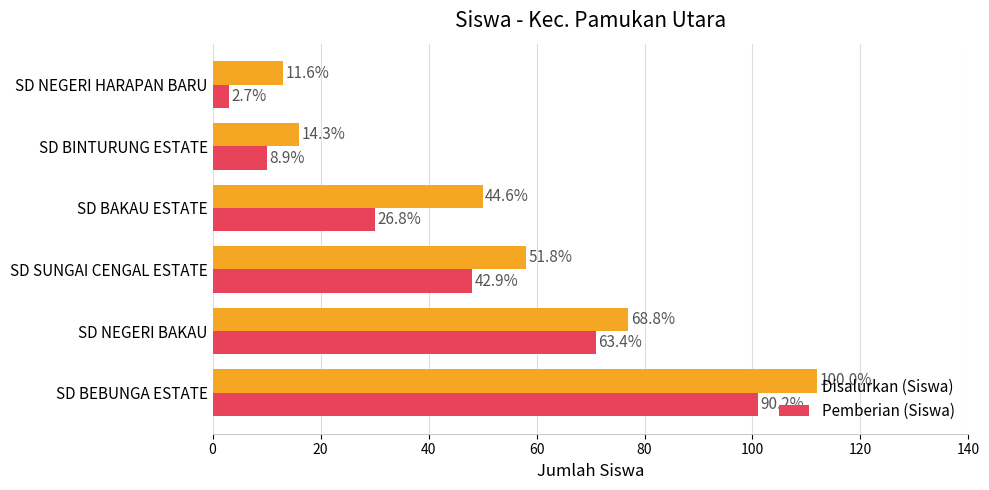

What is the greatest value displayed?

112